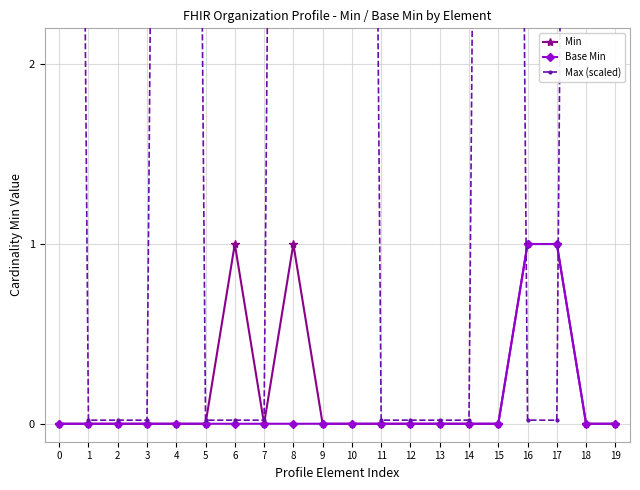

True or false: Base Min and Min cross at least once.

False